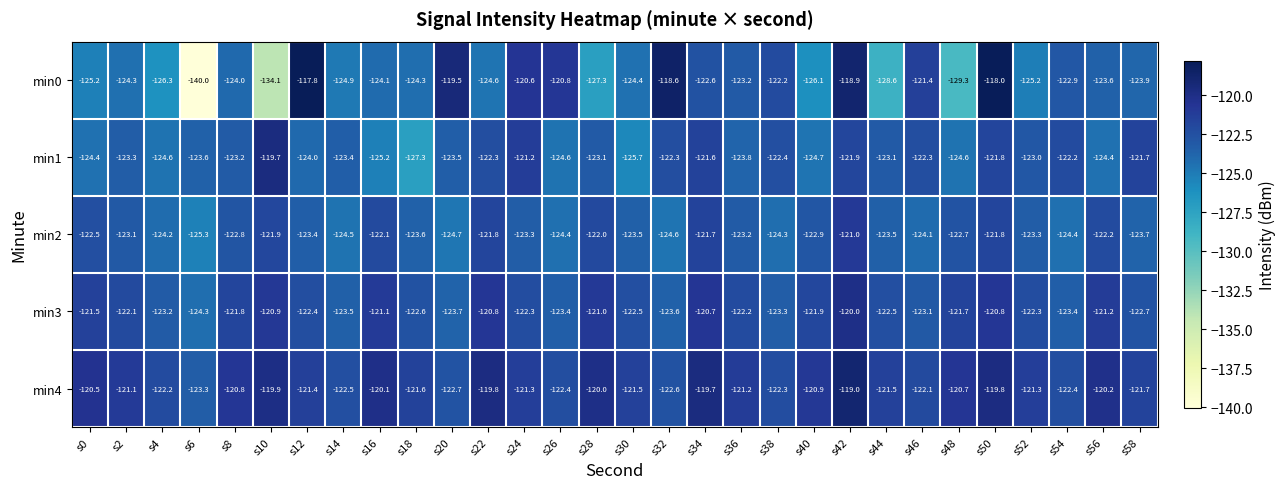

At which label does min3 reach its minimum?

s6